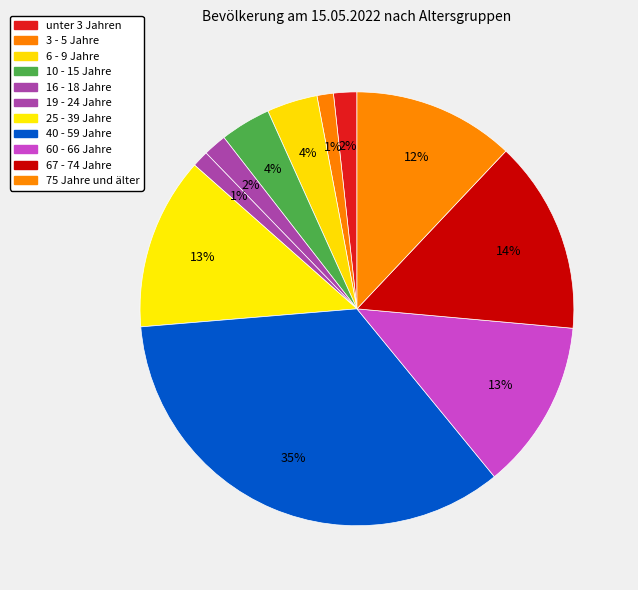

Combined, do 25 - 39 Jahre and 19 - 24 Jahre account for over 50%?

No